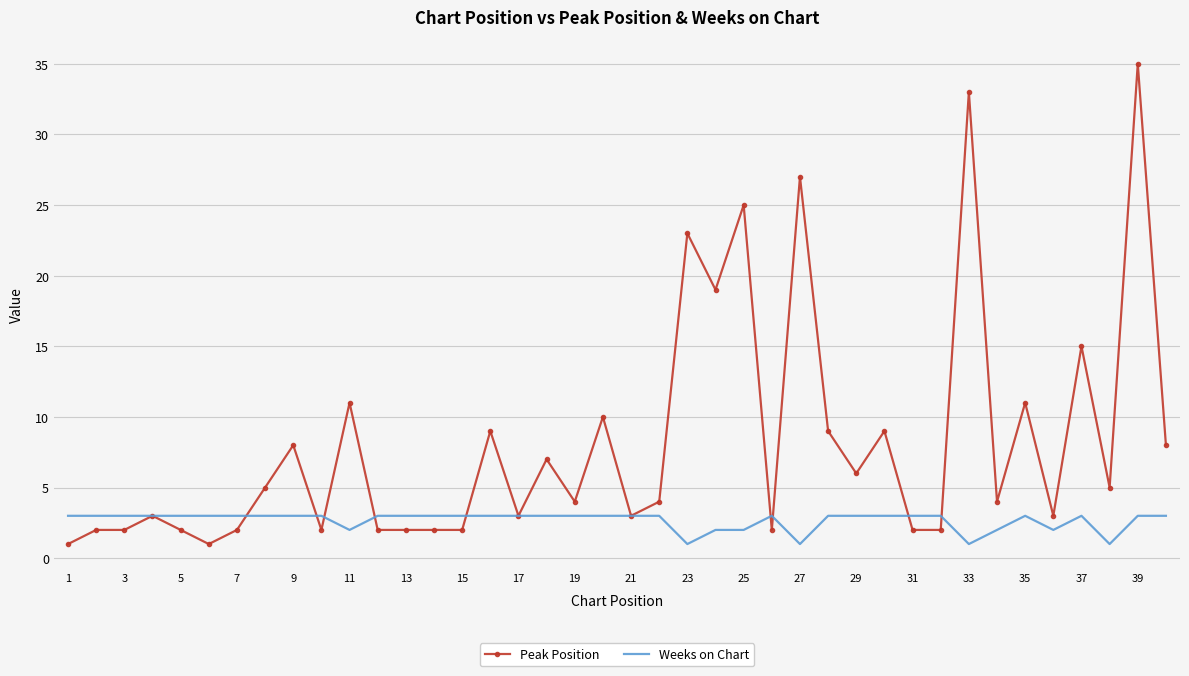

Which series has the largest range (max minus min)?

Peak Position